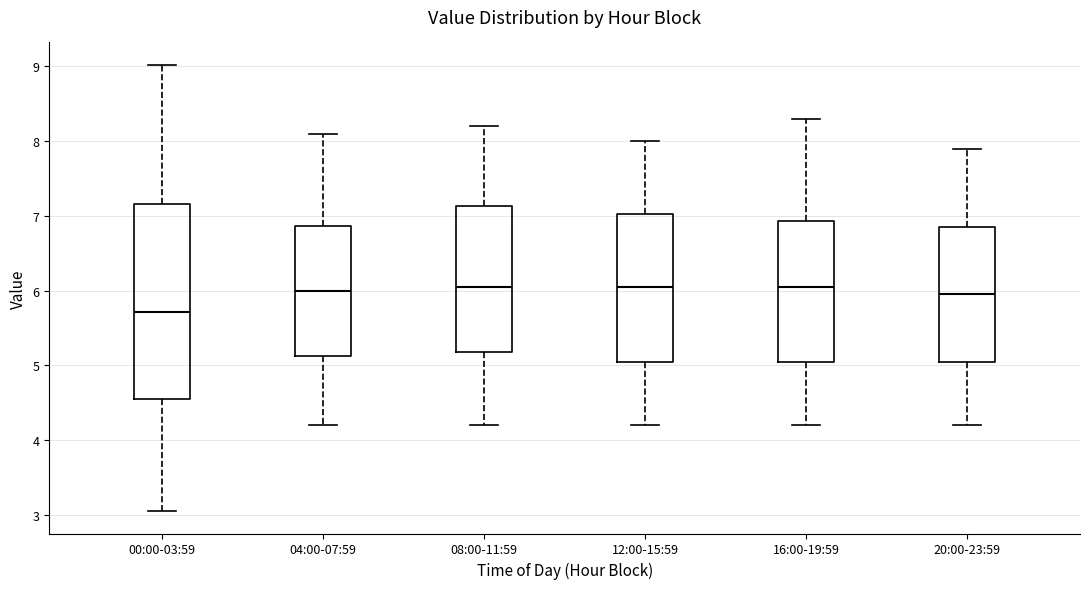

Comparing the boxes themselves (not the whiskers), which one is the tallest?

00:00-03:59